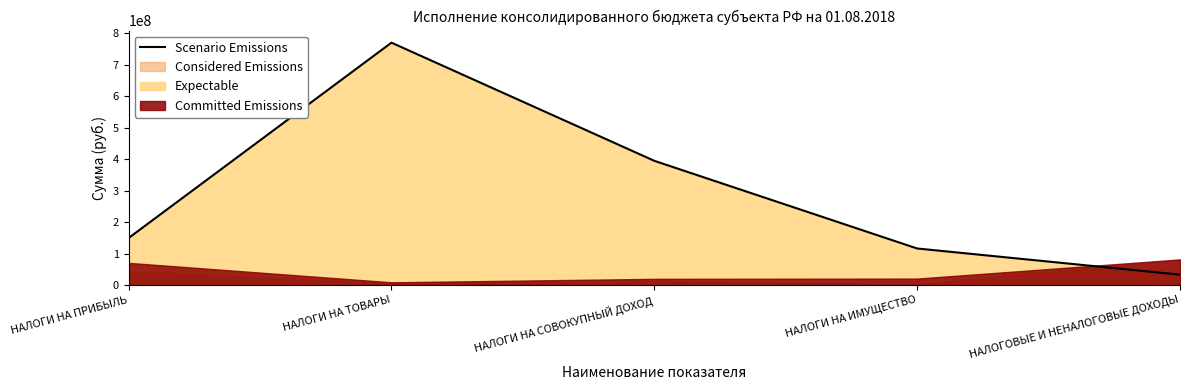

Reading left to right, list all the values displayed in this chart.

149627006.0	769594976.5	394589861.8	116373375.0	33253631.0